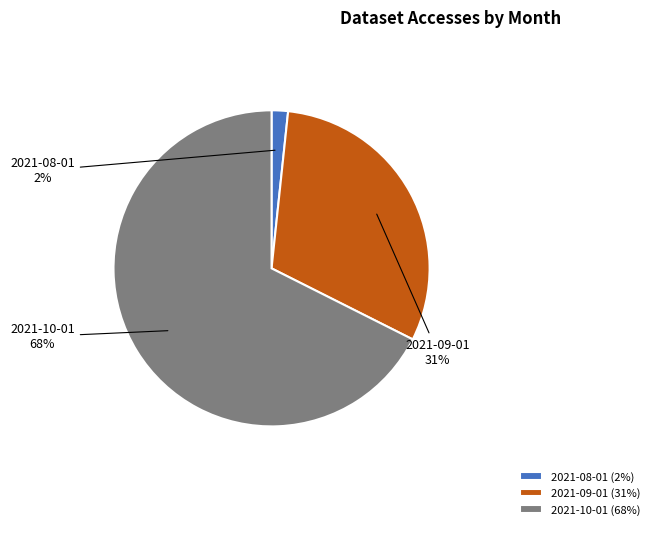

How many slices are in this pie chart?

3